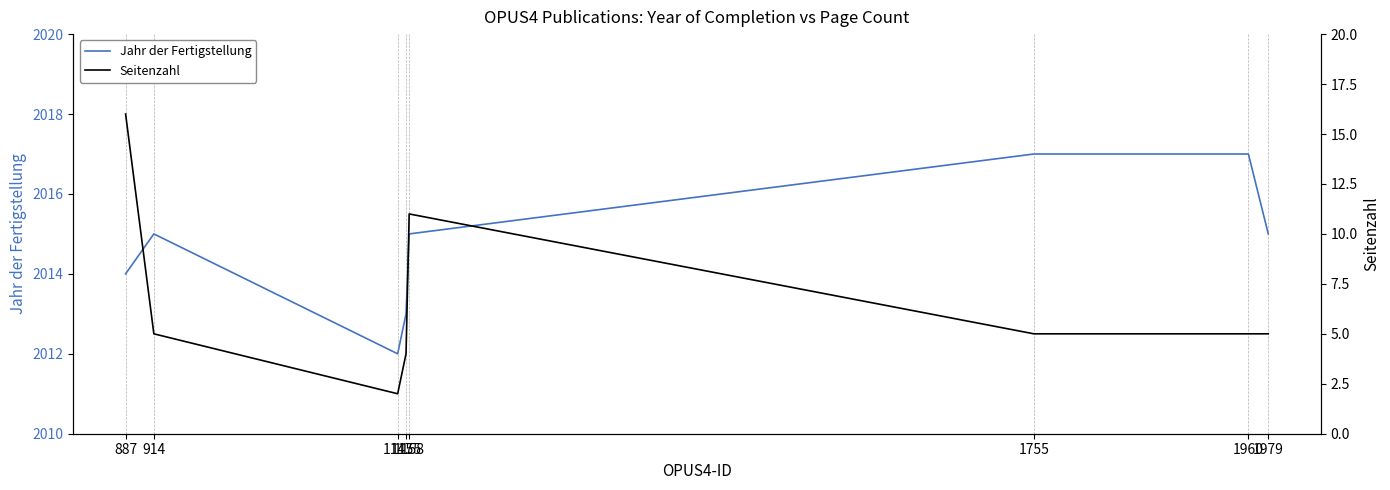

What is the sum of all Jahr der Fertigstellung values?

16118